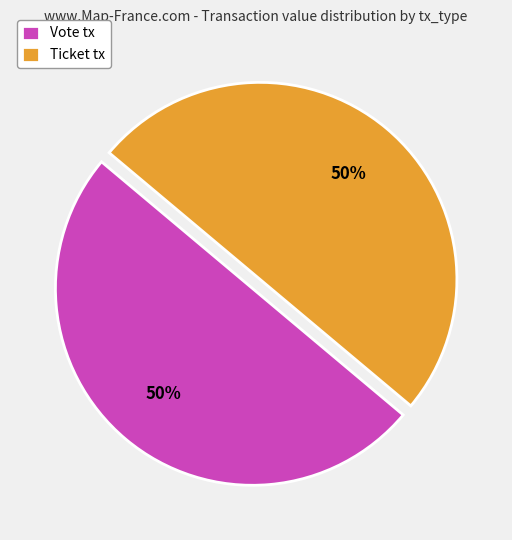

How many segments does this pie chart have?

2